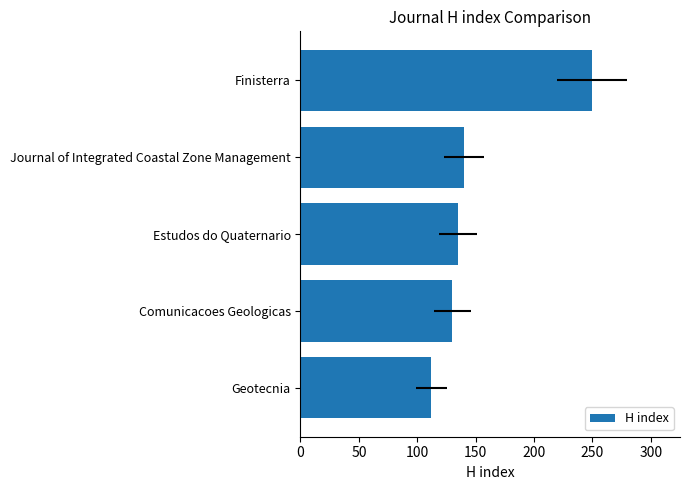

Reading left to right, list all the values displayed in this chart.

112	130	135	140	250